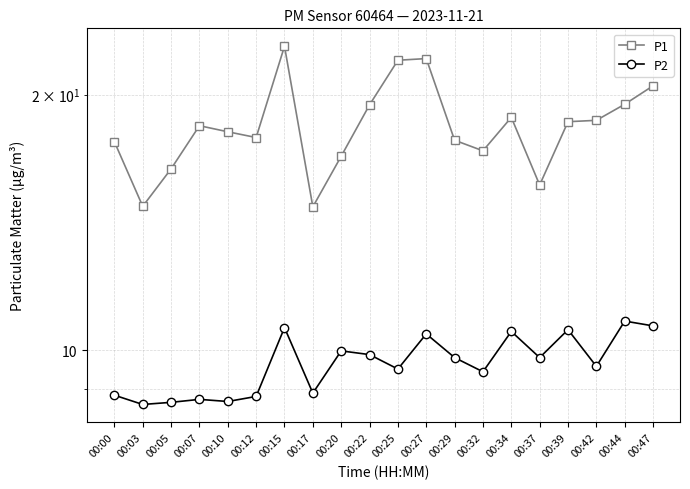

Reading right to left, what are all the values shown in this chart?

P1: 00:47=20.5	00:44=19.5	00:42=18.6	00:39=18.6	00:37=15.7	00:34=18.8	00:32=17.2	00:29=17.7	00:27=22.1	00:25=21.9	00:22=19.4	00:20=16.9	00:17=14.8	00:15=22.8	00:12=17.8	00:10=18.1	00:07=18.4	00:05=16.4	00:03=14.8	00:00=17.6
P2: 00:47=10.7	00:44=10.8	00:42=9.6	00:39=10.6	00:37=9.8	00:34=10.5	00:32=9.4	00:29=9.8	00:27=10.4	00:25=9.5	00:22=9.9	00:20=10.0	00:17=8.9	00:15=10.6	00:12=8.8	00:10=8.7	00:07=8.8	00:05=8.7	00:03=8.6	00:00=8.8